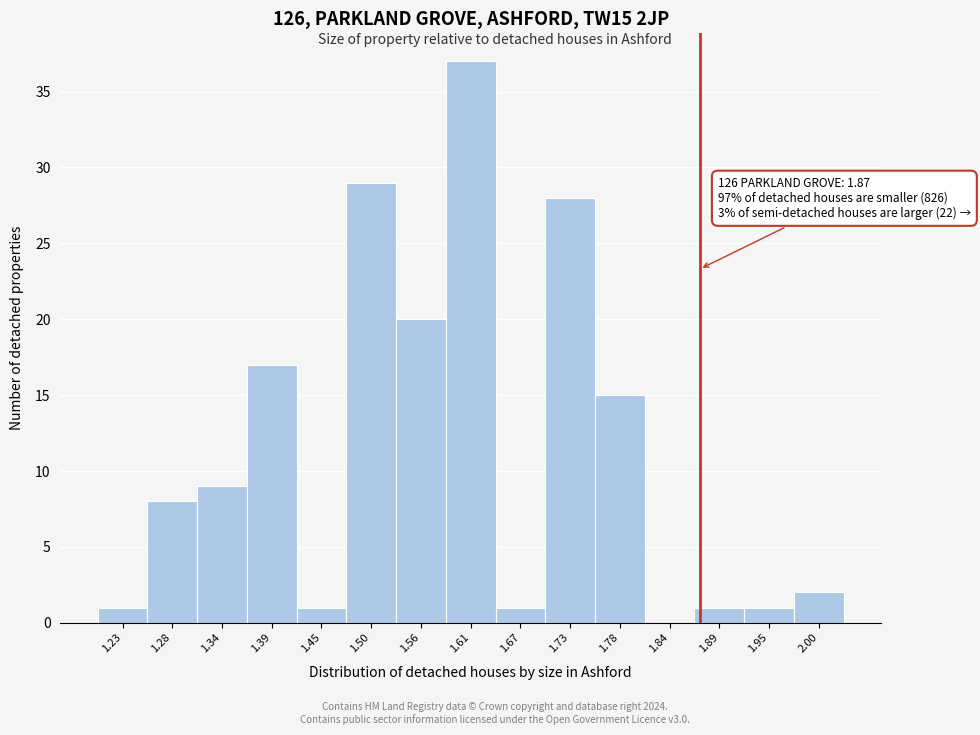

Over which range of the x-axis is the bar tallest?

1.59 to 1.64